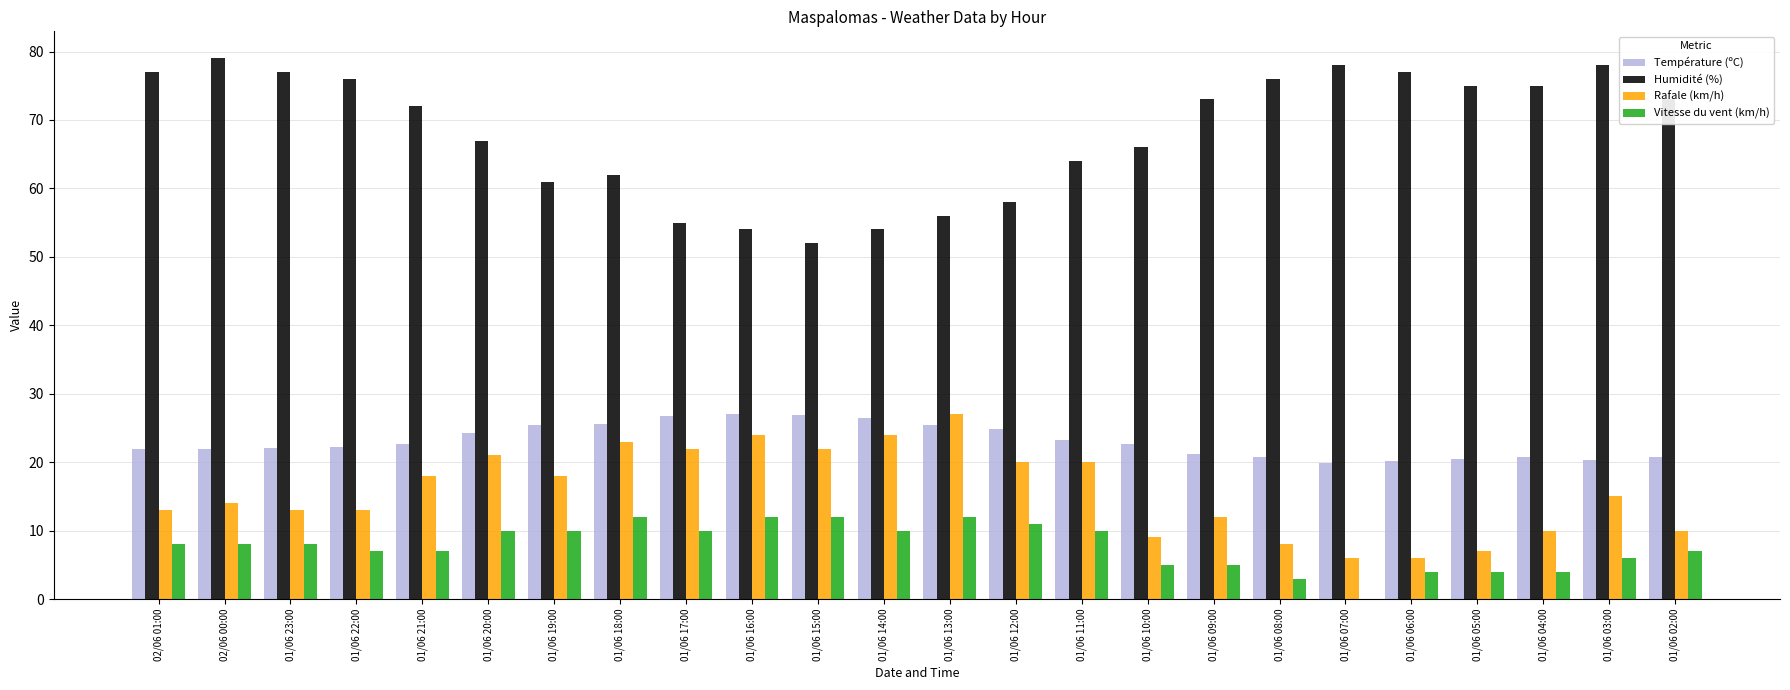

What is the sum of all Humidité (%) values?

1635.0